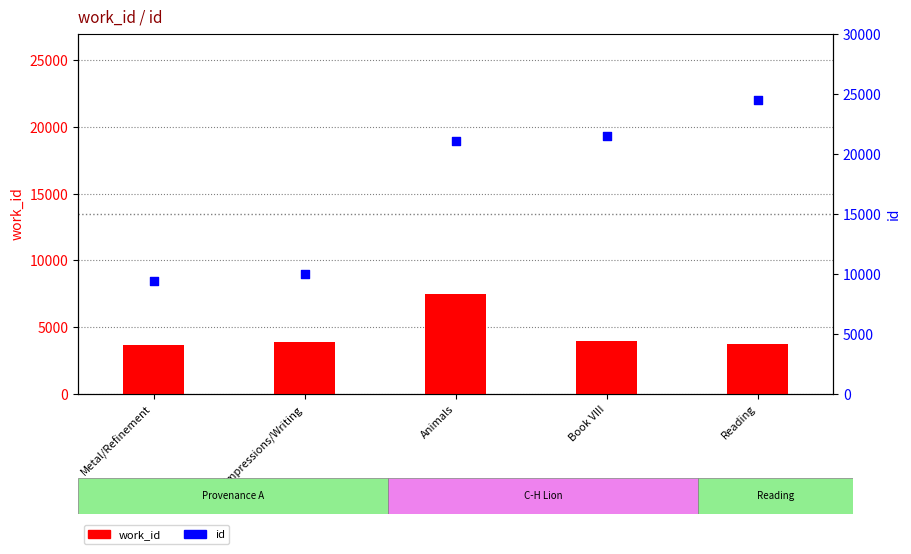

Which series contains the highest Y value?

id